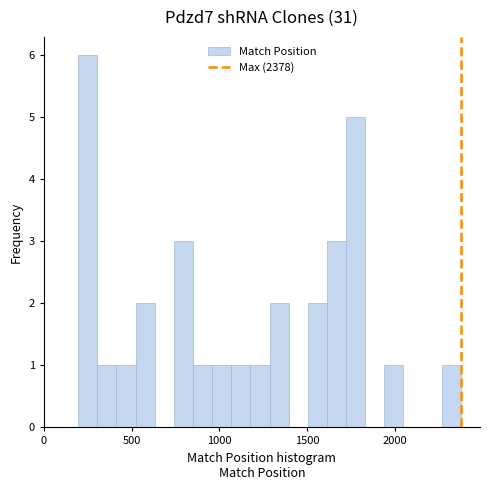

Read against the x-axis, roughly where is the centre of the tallest bar?

250